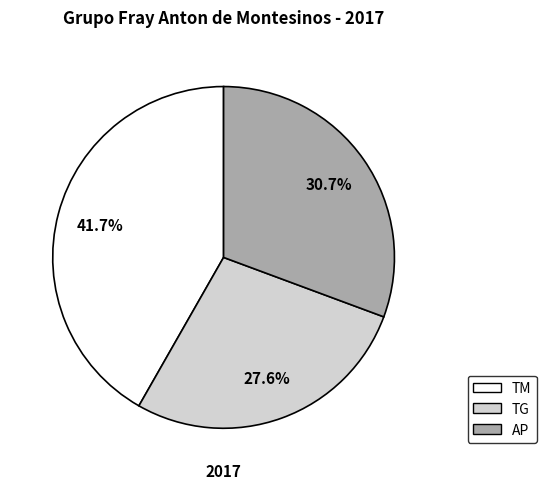

Which slice is the smallest?

TG